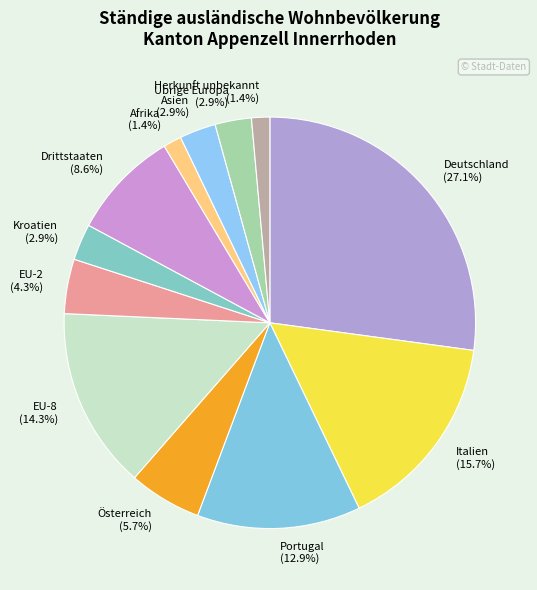

How many slices are in this pie chart?

12